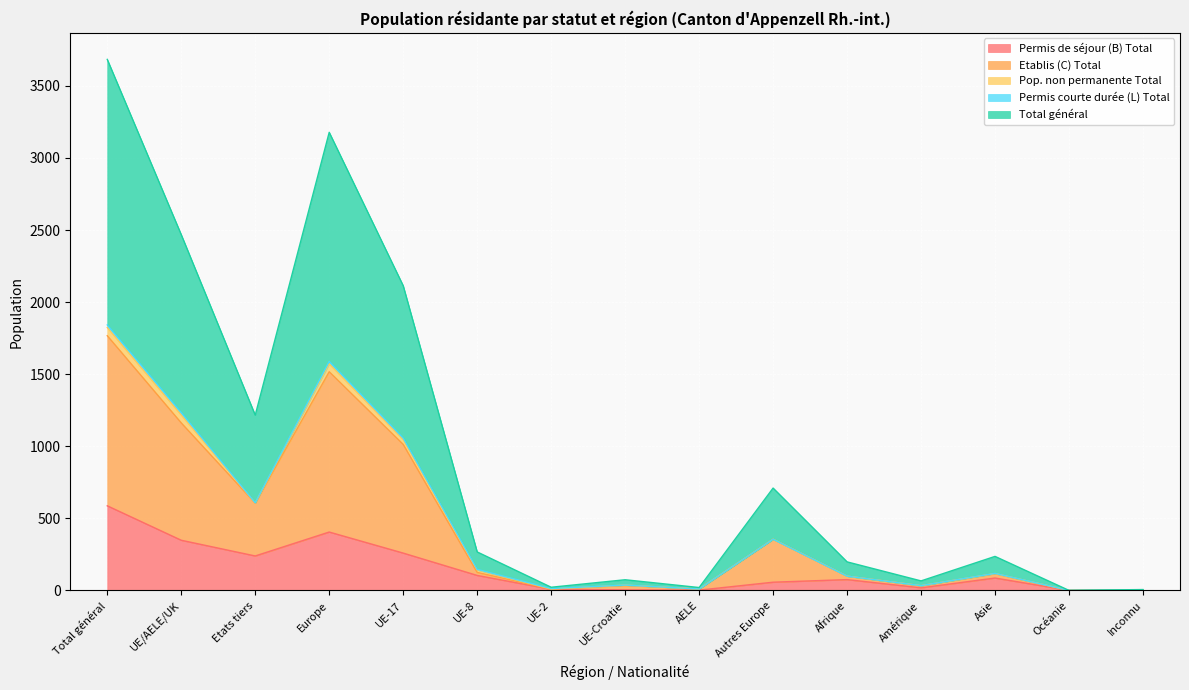

Which has a higher value, UE/AELE/UK or Inconnu?

UE/AELE/UK